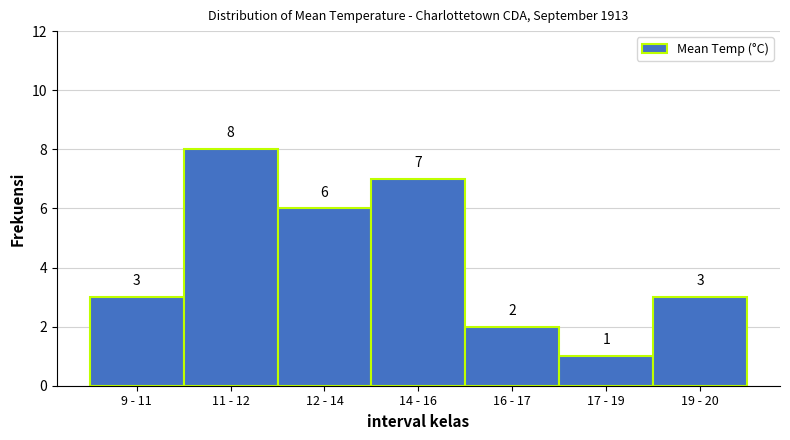

Reading left to right, what are all the values shown in this chart?

3	8	6	7	2	1	3